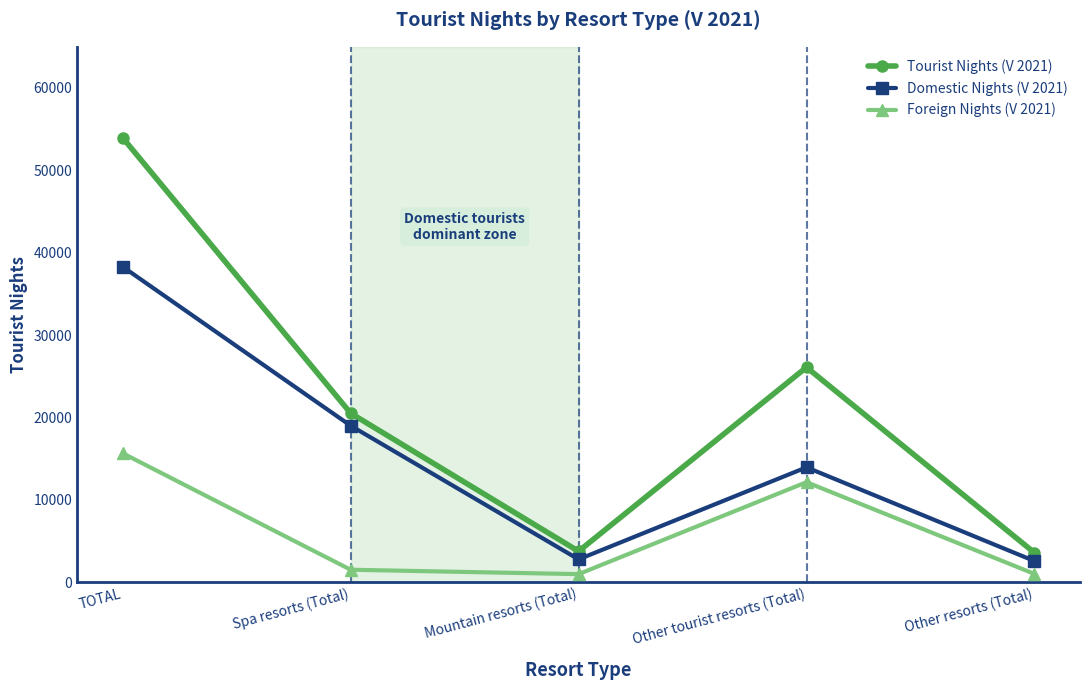

True or false: Tourist Nights (V 2021) has more than 0 points higher than both neighbors.

True